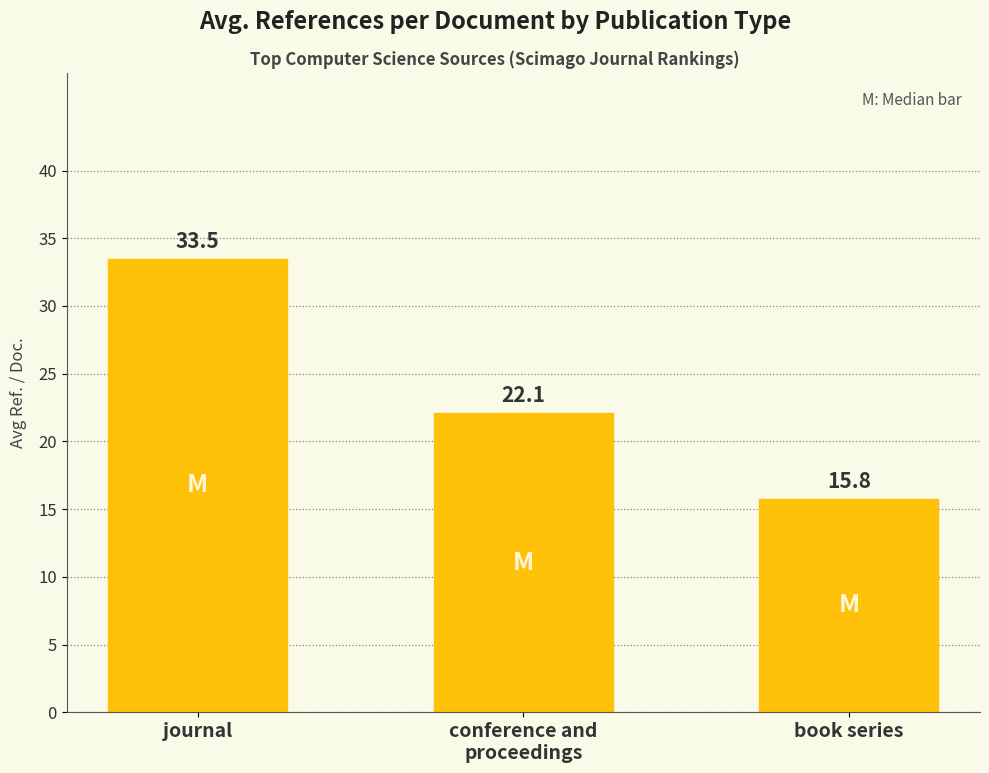

What is the difference between the maximum and second lowest values?

11.4